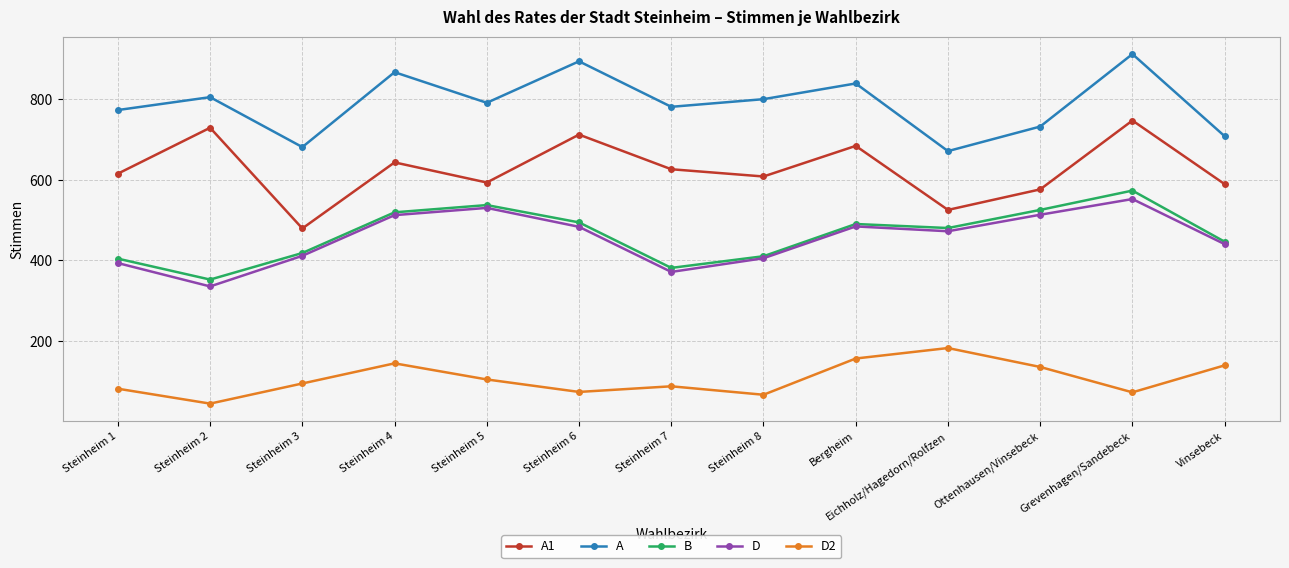

What is the smallest value displayed?

44